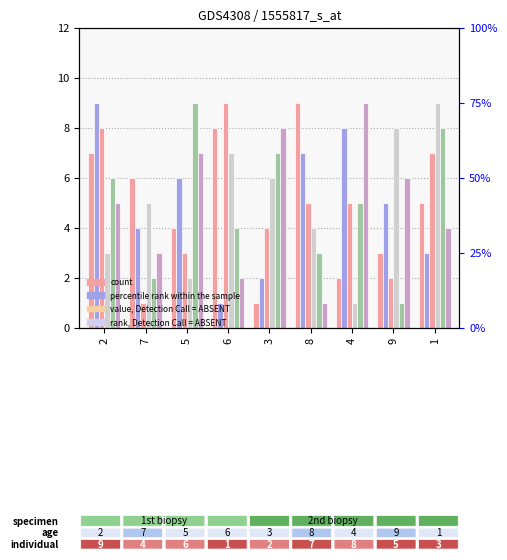

What position from the right is 7?

8